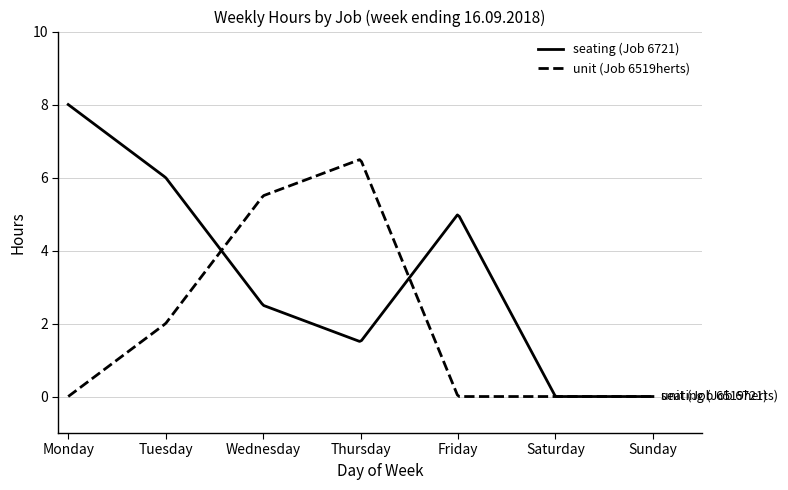

Which series has the largest total across all categories?

seating (Job 6721)